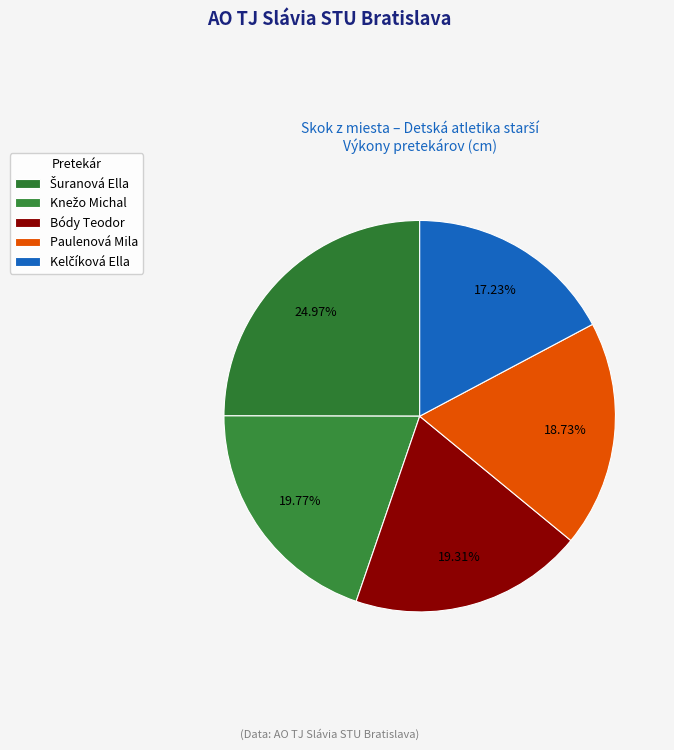

Combined, what portion of the pie is Bódy Teodor and Paulenová Mila?

38.0%